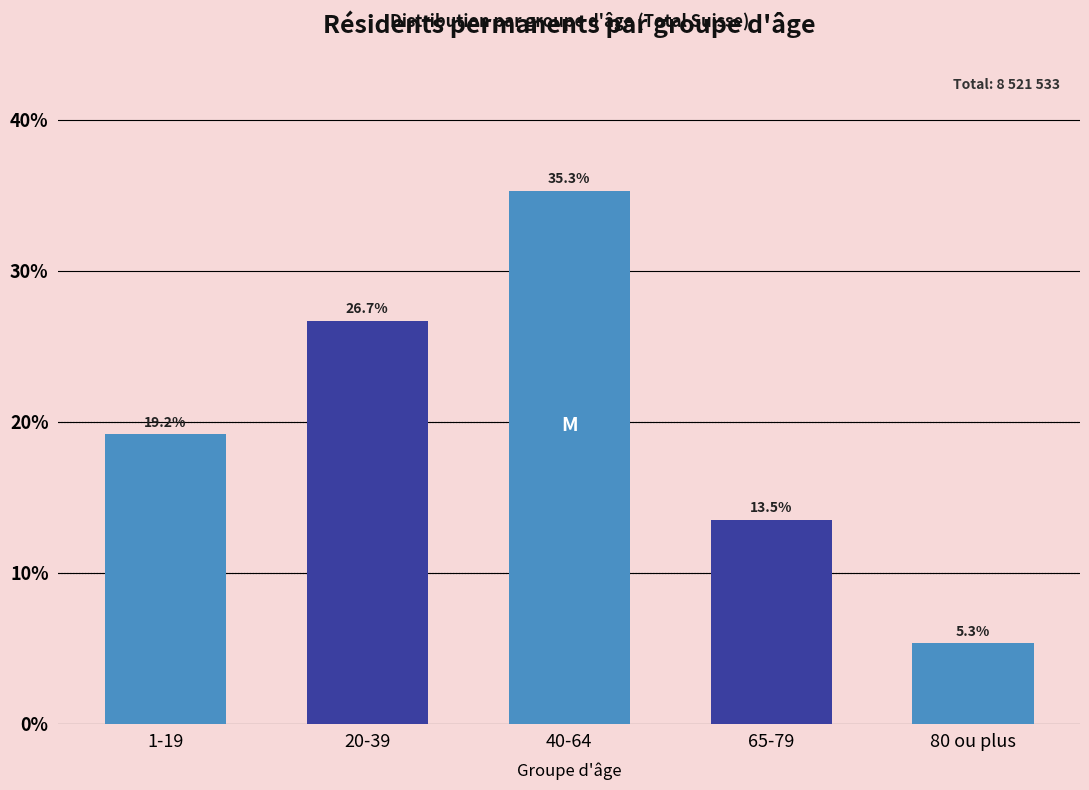

Reading left to right, extract all data points from this chart.

1-19=19.2	20-39=26.7	40-64=35.3	65-79=13.5	80 ou plus=5.3